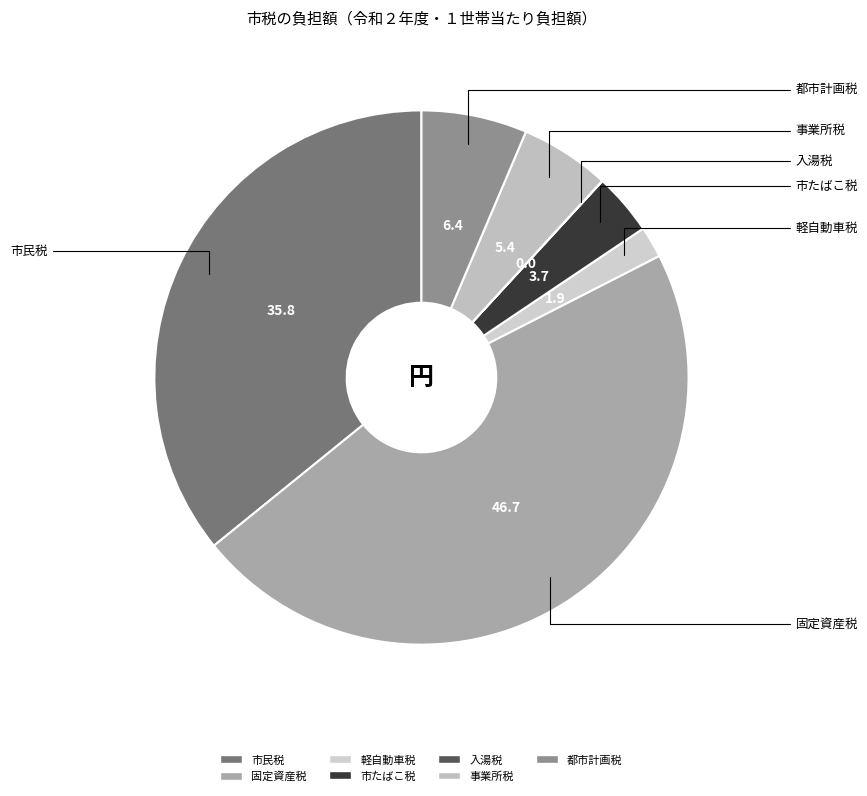

Which category has the biggest portion of the pie?

固定資産税